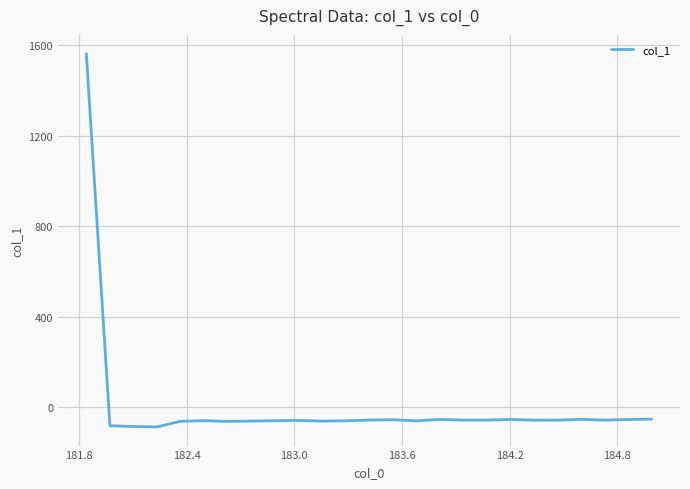

What is the minimum value shown in the chart?

-87.6